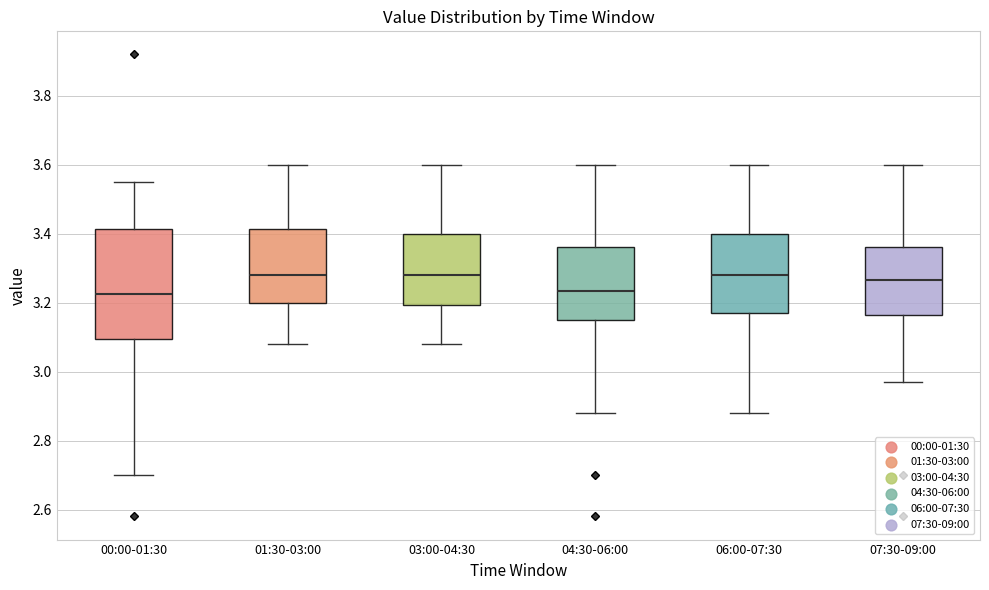

Reading left to right, transcribe this box plot: for each box, give where its median line is, the range the box spans, and where its two whiskers end, as read against the y-axis. The values are not printed on the chart, so give them approximately, as read against the axis.

00:00-01:30: median 3.22, box 3.10 to 3.42, whiskers 2.70 to 3.56
01:30-03:00: median 3.28, box 3.20 to 3.42, whiskers 3.08 to 3.60
03:00-04:30: median 3.28, box 3.20 to 3.40, whiskers 3.08 to 3.60
04:30-06:00: median 3.24, box 3.16 to 3.36, whiskers 2.88 to 3.60
06:00-07:30: median 3.28, box 3.18 to 3.40, whiskers 2.88 to 3.60
07:30-09:00: median 3.26, box 3.16 to 3.36, whiskers 2.98 to 3.60